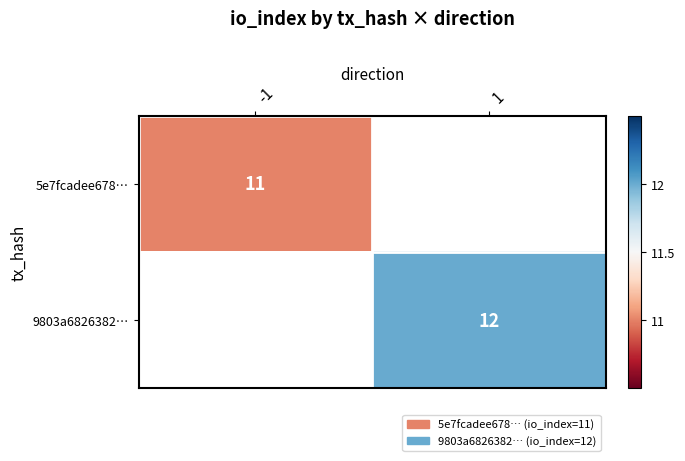

The value of 9803a6826382… at 1 is 12. True or false?

True